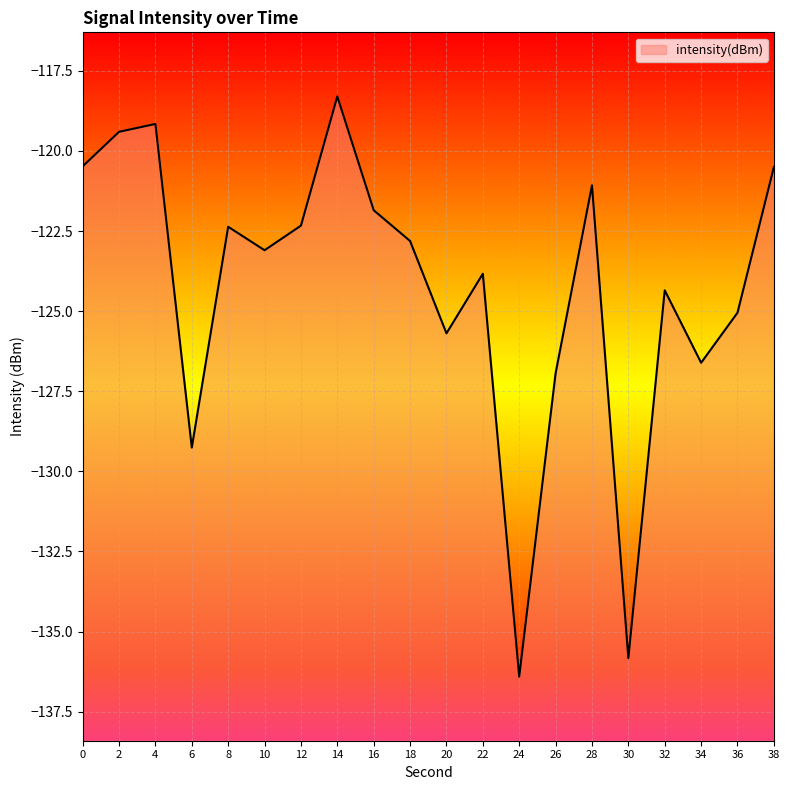

Is it true that the value at 20 is -169.5?

False